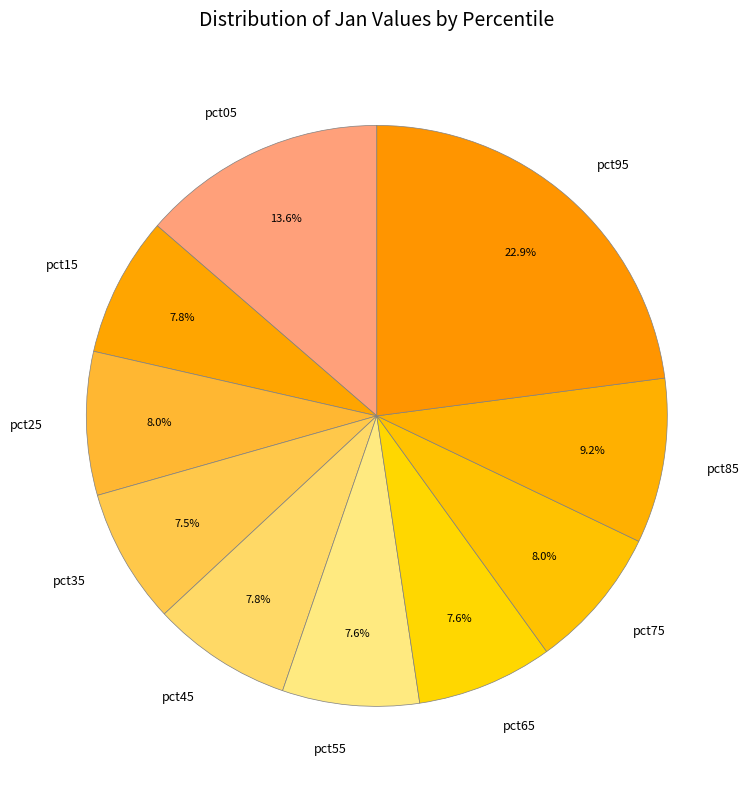

Which has a higher value, pct05 or pct15?

pct05